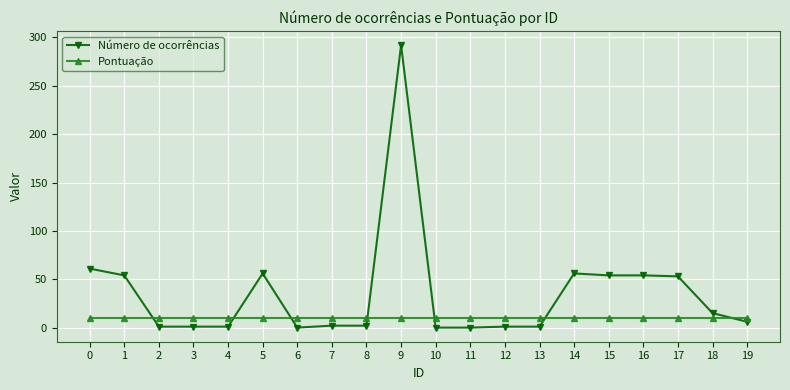

At 0, list the series in order from smallest to largest.

Pontuação, Número de ocorrências